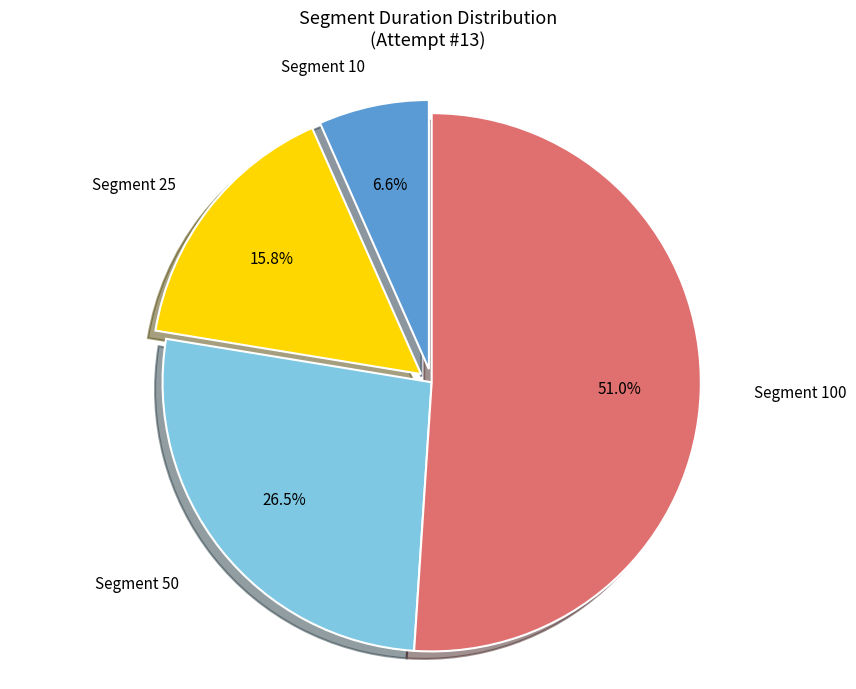

Is there any slice that represents more than half of the pie?

Yes